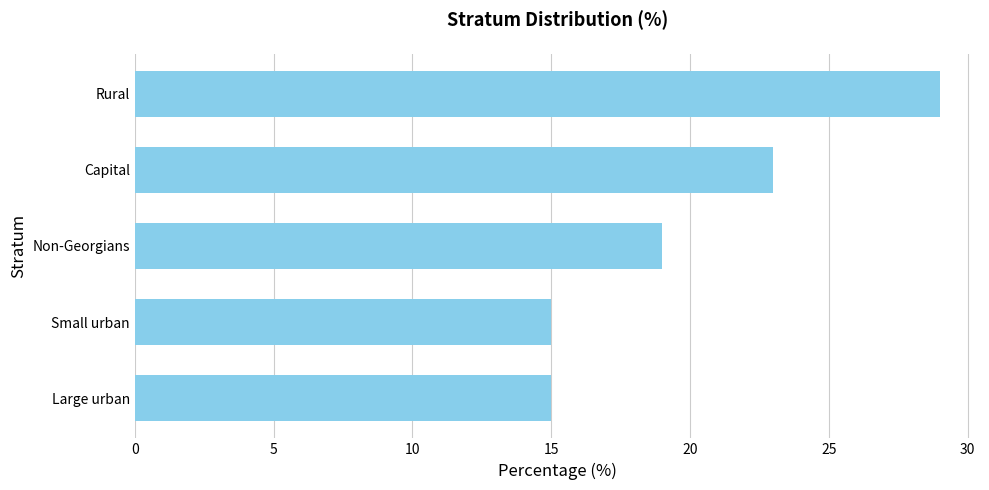

Where is the data nearest to the value 22?

Capital